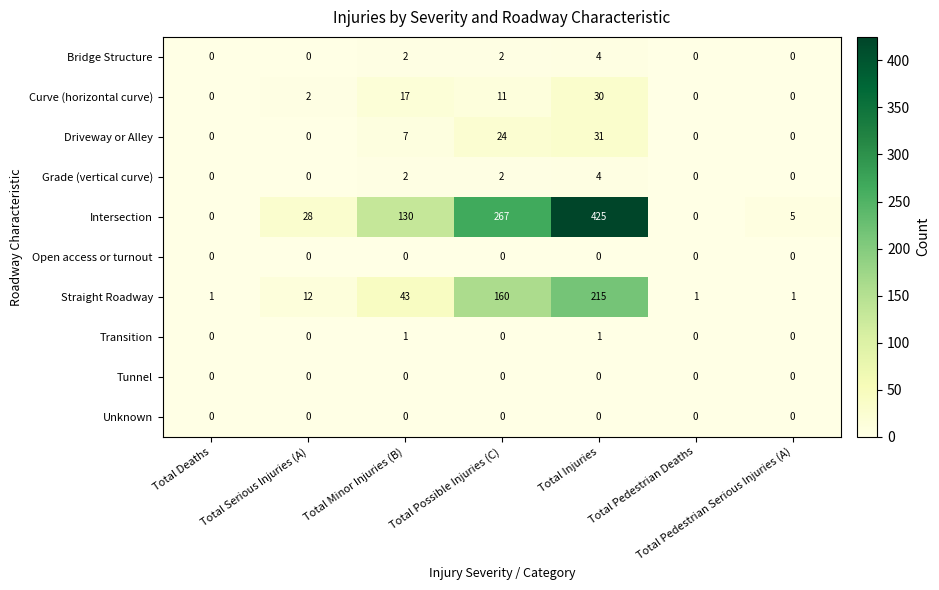

At which category is the sum across all series the highest?

Total Injuries